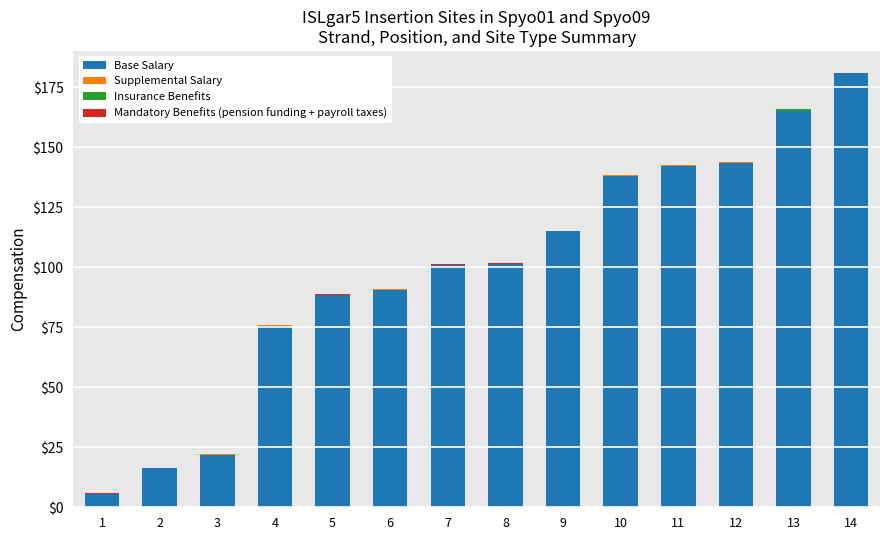

At which category is the sum across all series the highest?

14